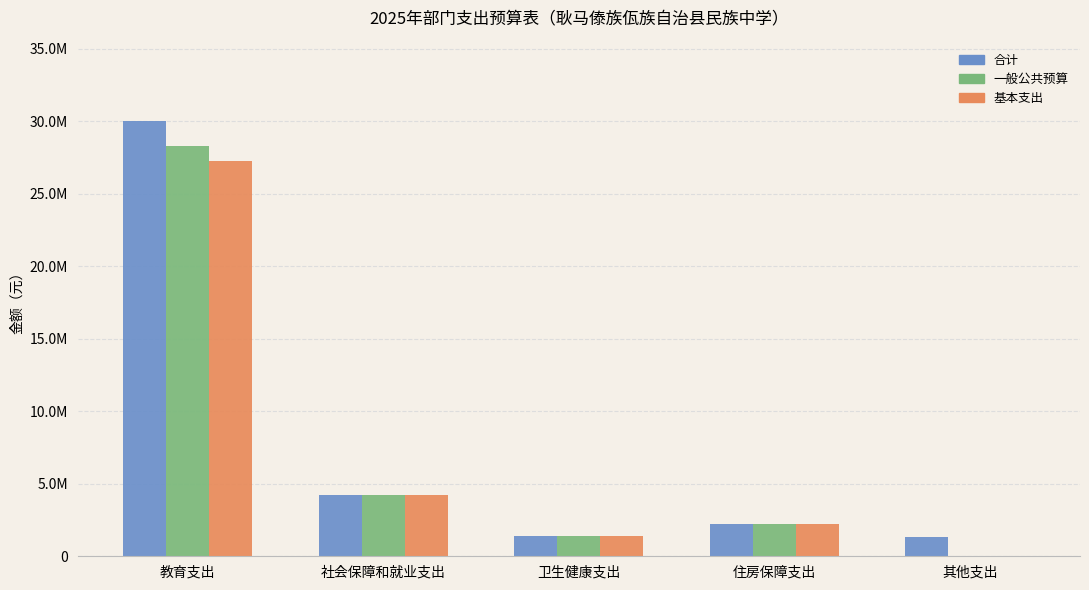

Reading left to right, transcribe all the data shown in this chart.

合计: 教育支出=30029638.1	社会保障和就业支出=4216134.1	卫生健康支出=1398500.2	住房保障支出=2209328.6	其他支出=1305000.0
一般公共预算: 教育支出=28301588.1	社会保障和就业支出=4216134.1	卫生健康支出=1398500.2	住房保障支出=2209328.6	其他支出=0.0
基本支出: 教育支出=27290315.5	社会保障和就业支出=4216134.1	卫生健康支出=1398500.2	住房保障支出=2209328.6	其他支出=0.0